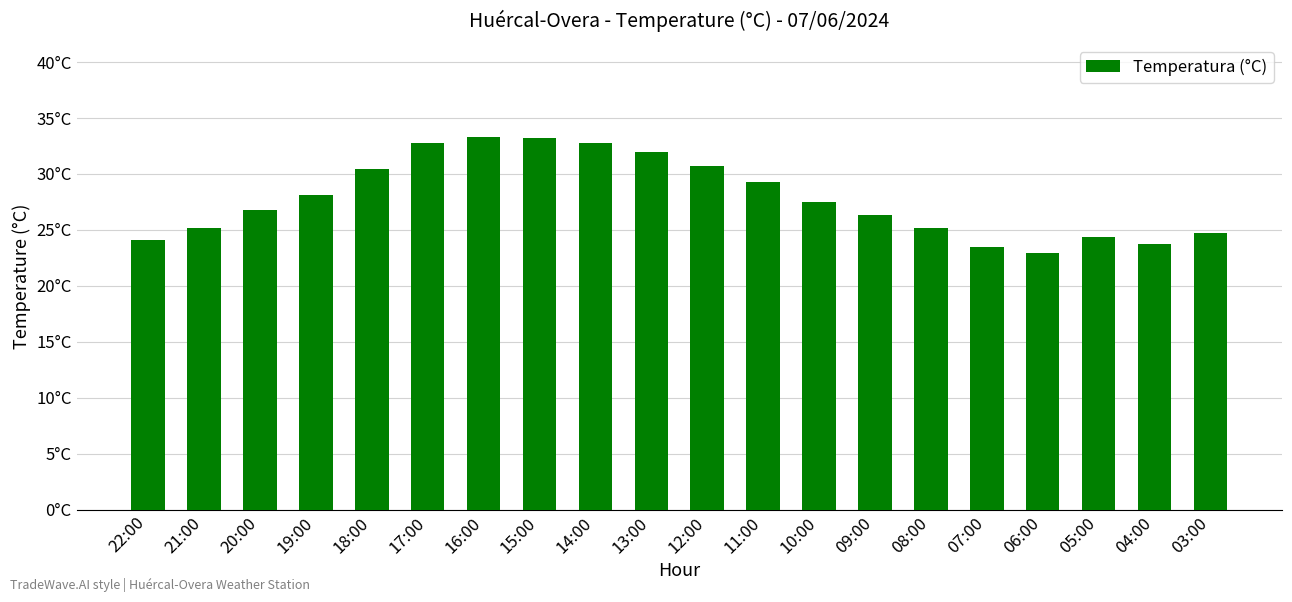

Does the chart contain any negative values?

No